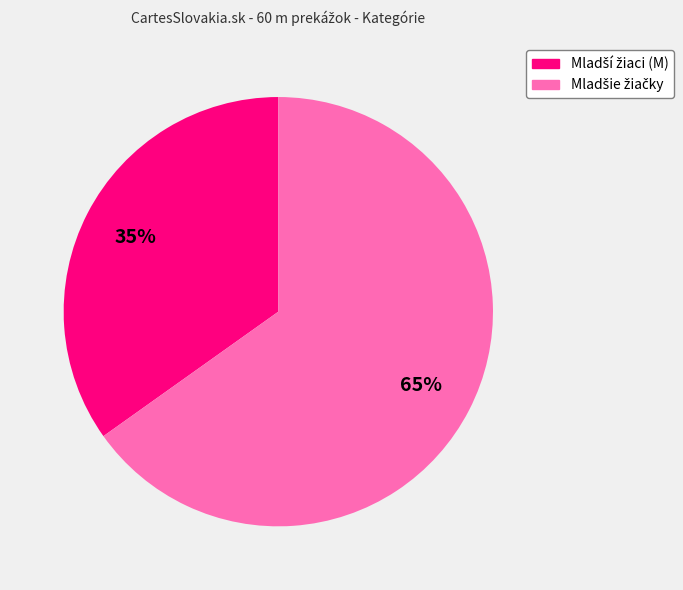

To the nearest percent, what is the difference between the largest and smallest slice percentages?

30%